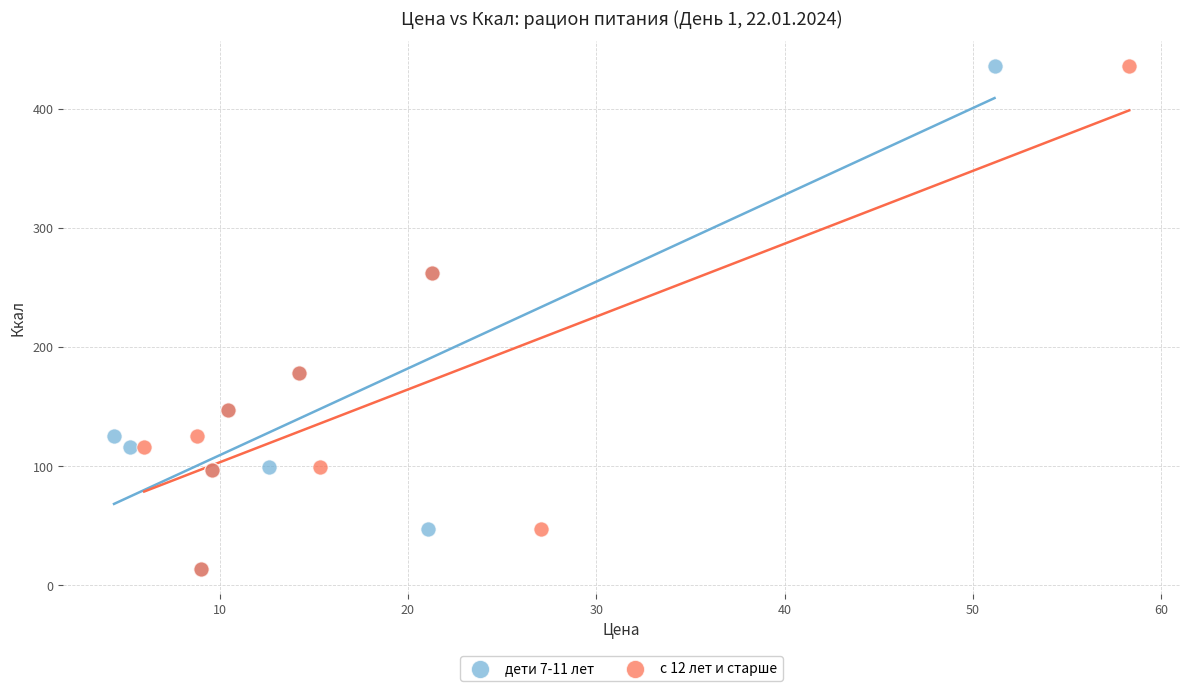

What are all the series names shown in the legend?

дети 7-11 лет, с 12 лет и старше